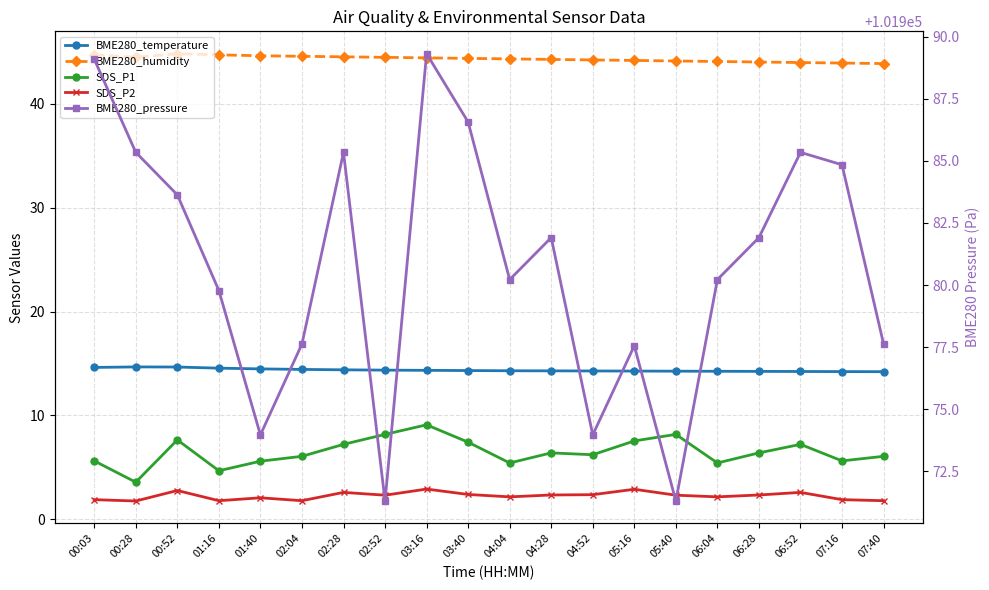

What is the sum of all BME280_humidity values?

886.2